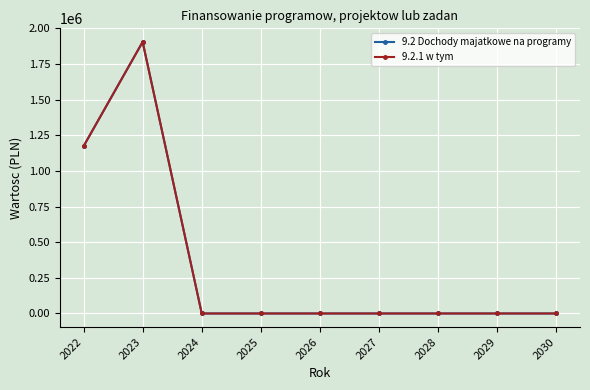

True or false: 9.2.1 w tym and 9.2 Dochody majatkowe na programy cross at least once.

False